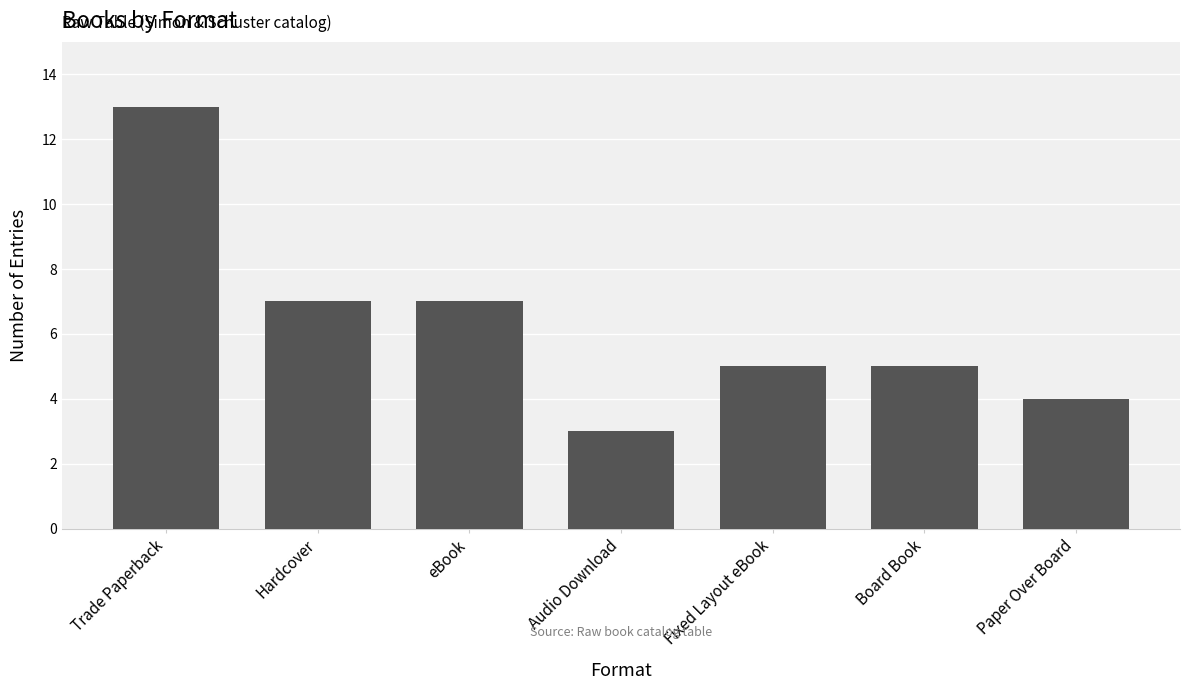

What is the difference between the second highest and second lowest values?

3